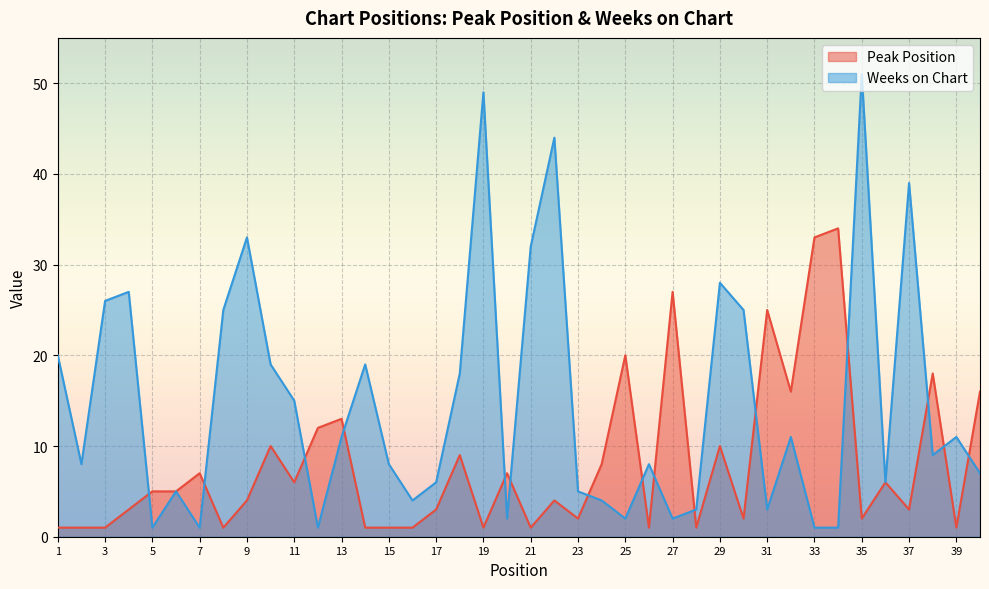

What is the difference between the maximum and minimum values in the Peak Position series?

33